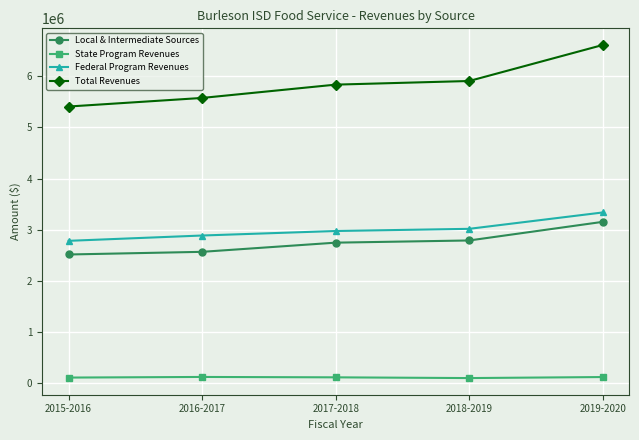

Does the chart display data point markers on the line(s)?

Yes